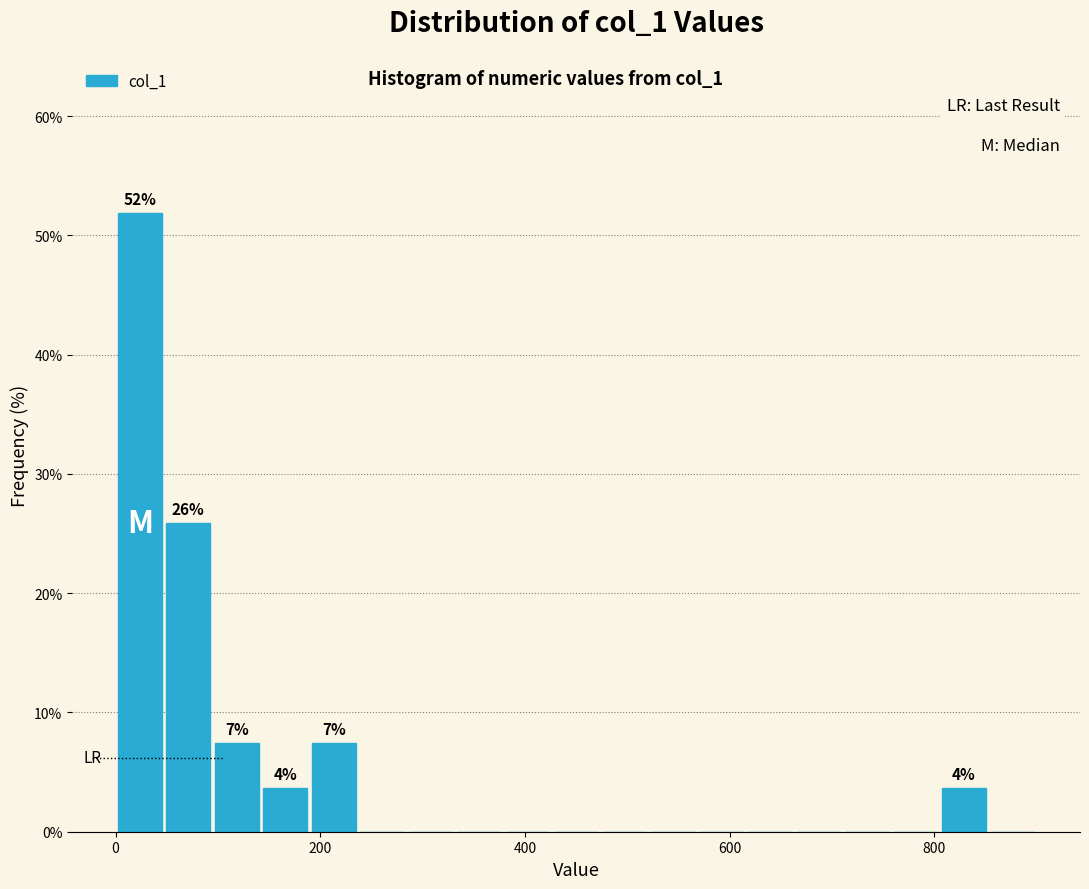

Around what value on the x-axis is the tallest bar? Give the approximate position of its centre, as read against the axis.

20